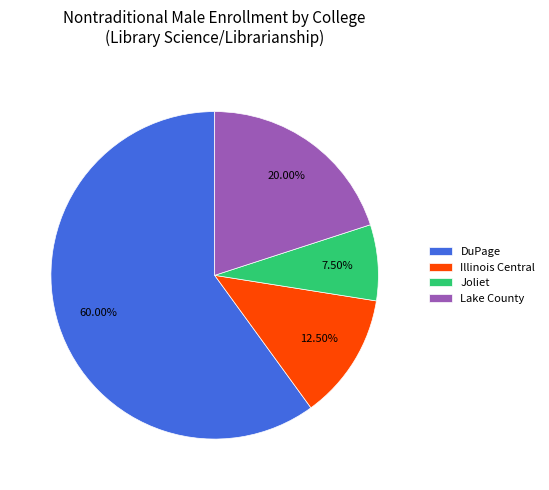

How many slices are in this pie chart?

4